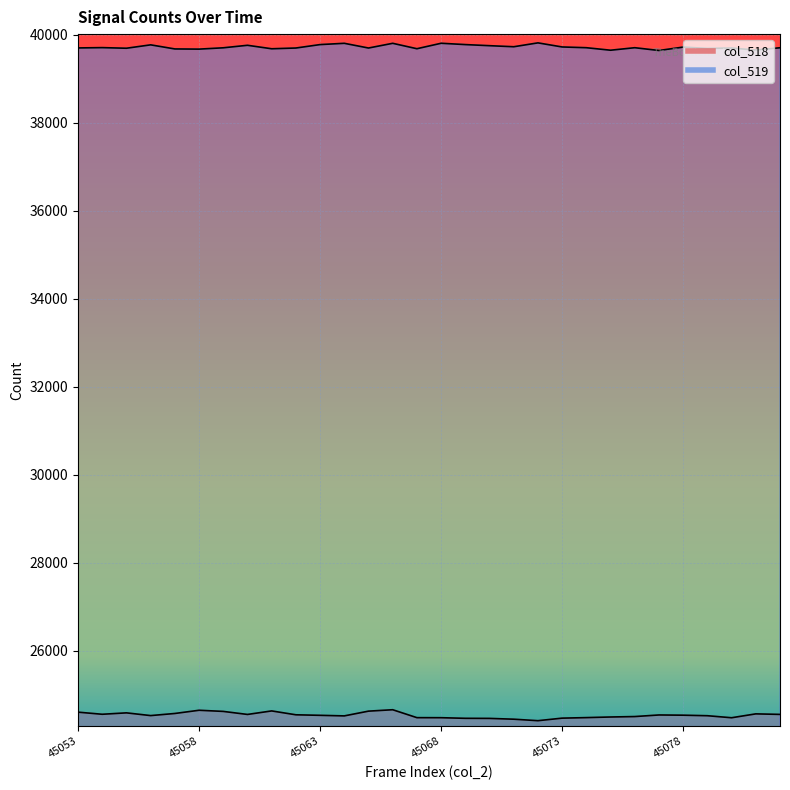

Which series has the largest range (max minus min)?

col_518